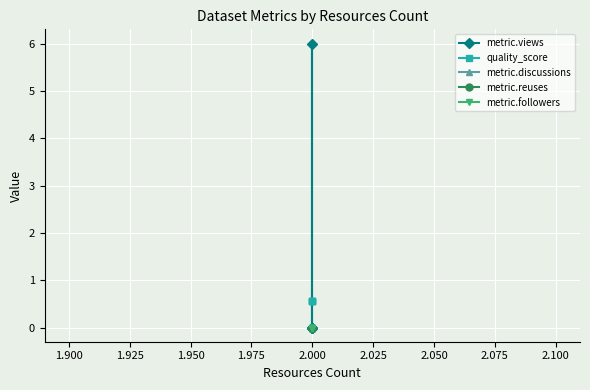

True or false: metric.reuses has more than 1 interior local peaks.

False